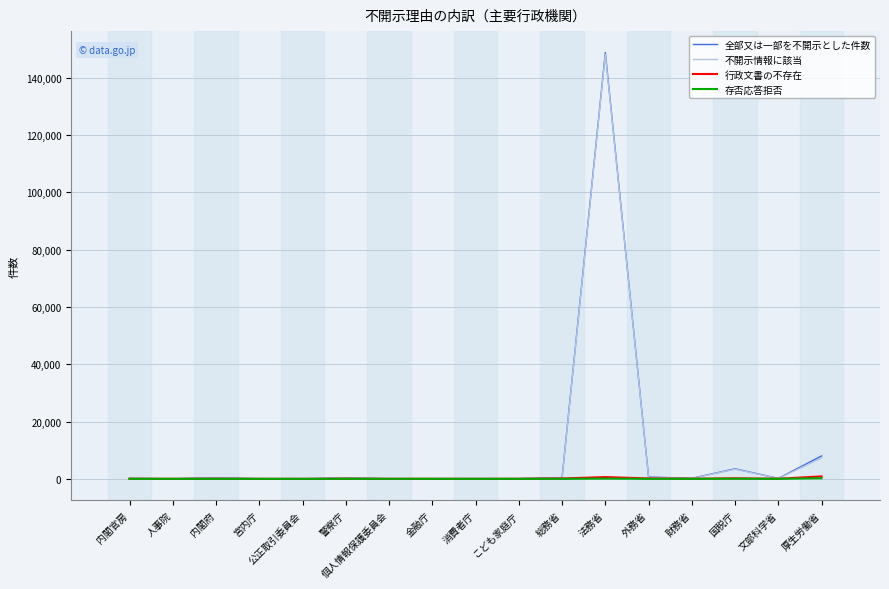

What are all the series names shown in the legend?

全部又は一部を不開示とした件数, 不開示情報に該当, 行政文書の不存在, 存否応答拒否